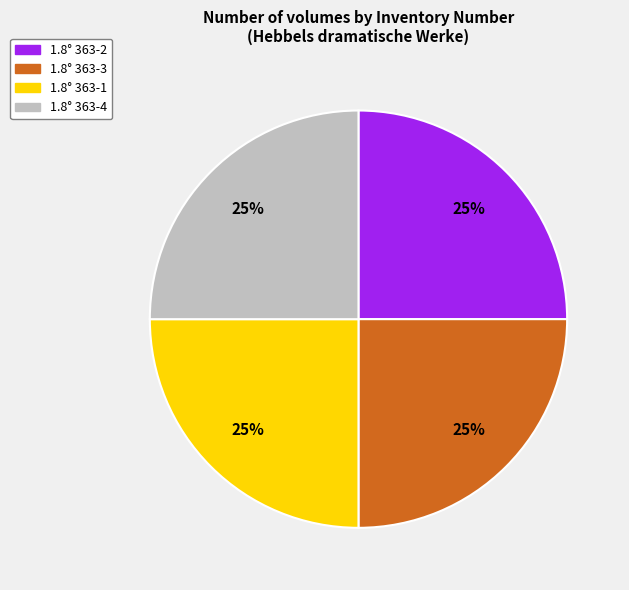

To the nearest percent, what is the average slice percentage?

25%